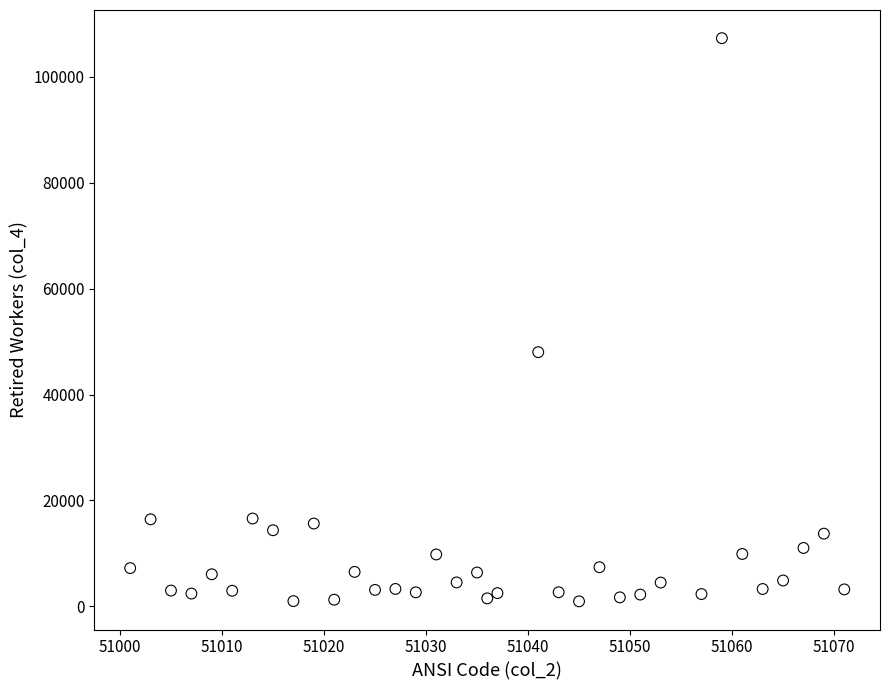

What Y value in the scatter plot is closest to 54122?

48010